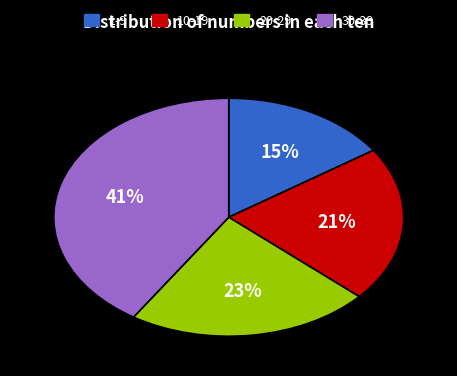

Does any single category account for the majority?

No